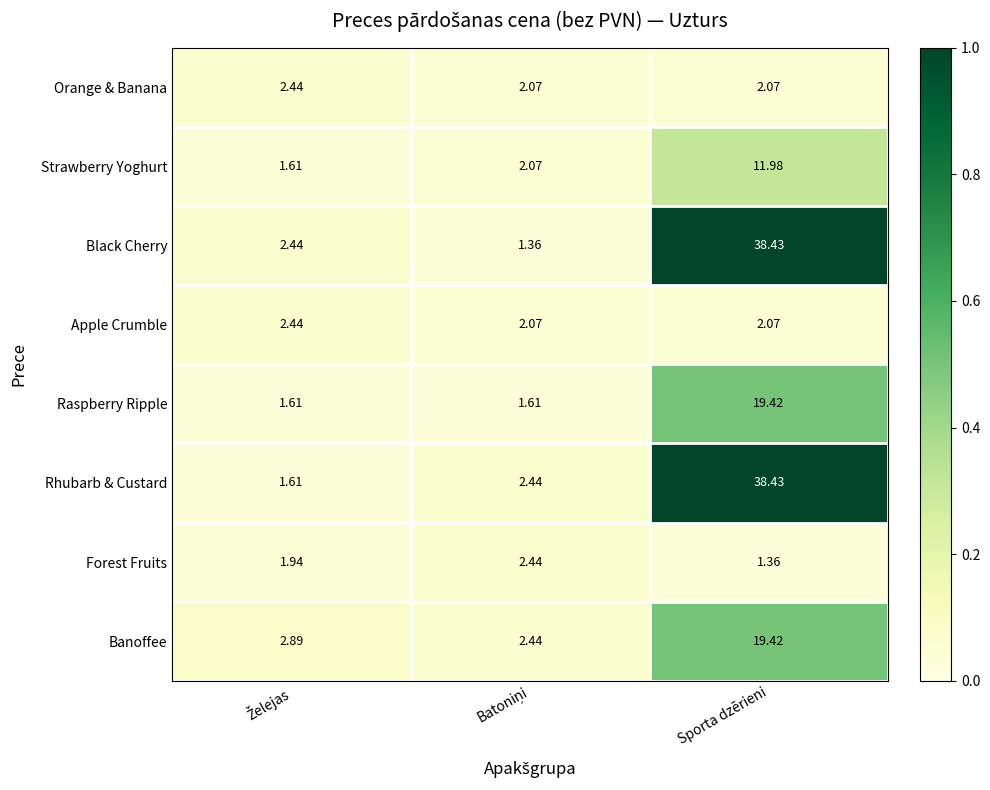

Which series has the largest total across all categories?

Rhubarb & Custard